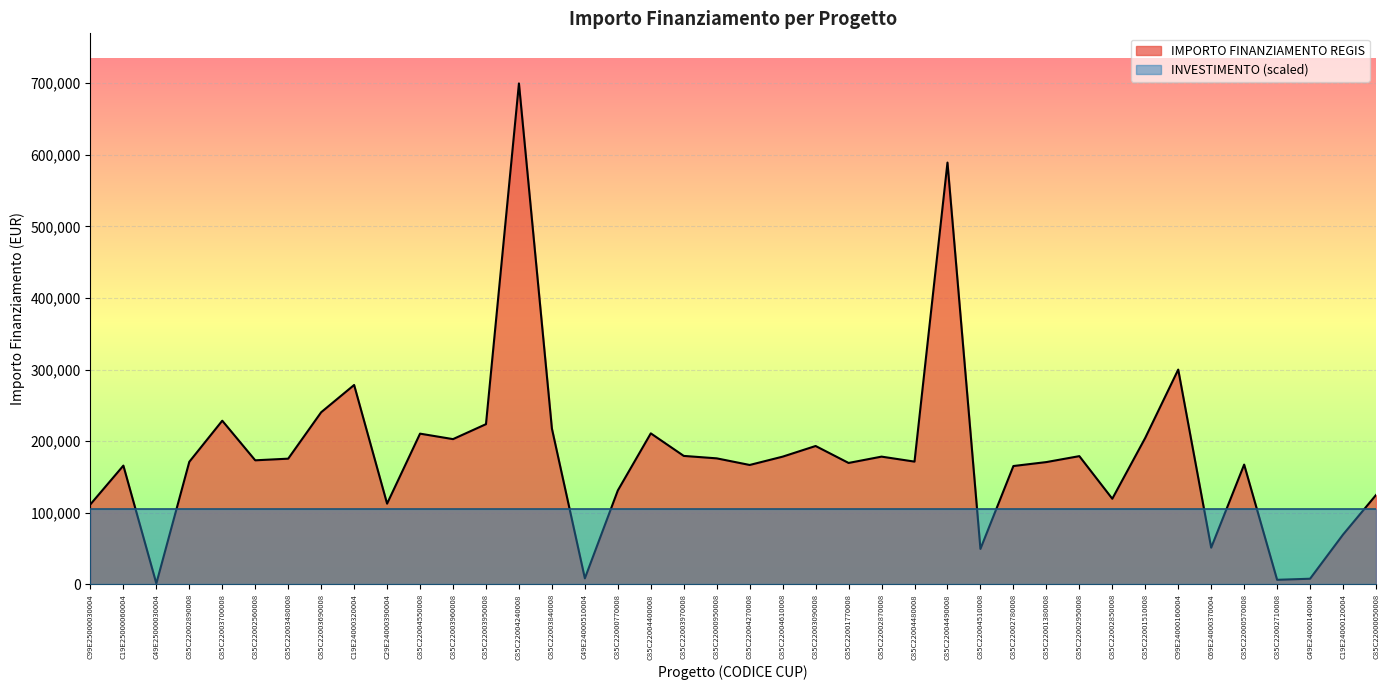

What is the change in value from C49E25000030004 to C19E24000120004?

+68332.6